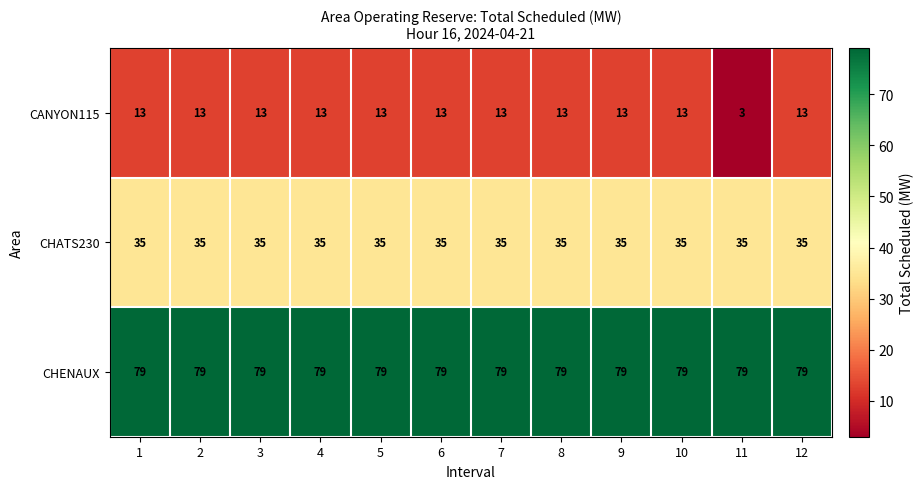

Is it true that CANYON115 equals 9 at 6?

False